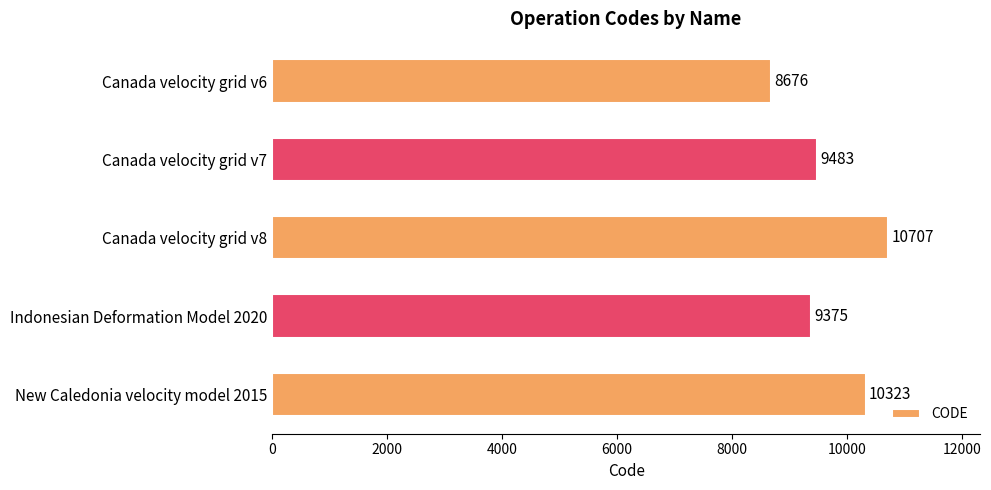

The chart shows a value of 9375 at Indonesian Deformation Model 2020. True or false?

True